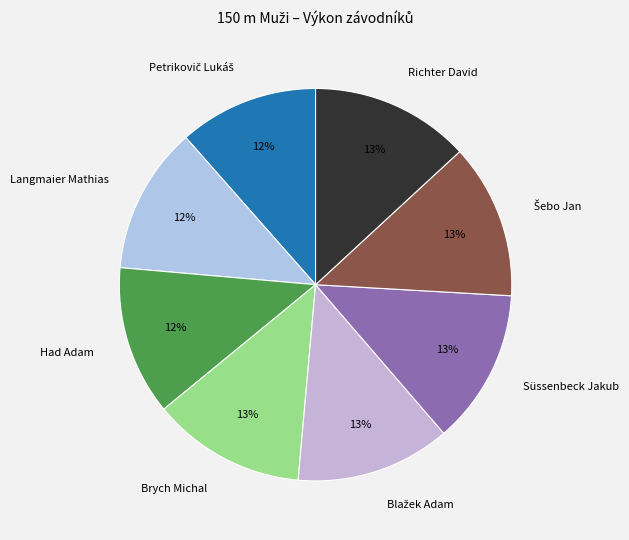

To the nearest percent, what portion does Brych Michal represent?

13%